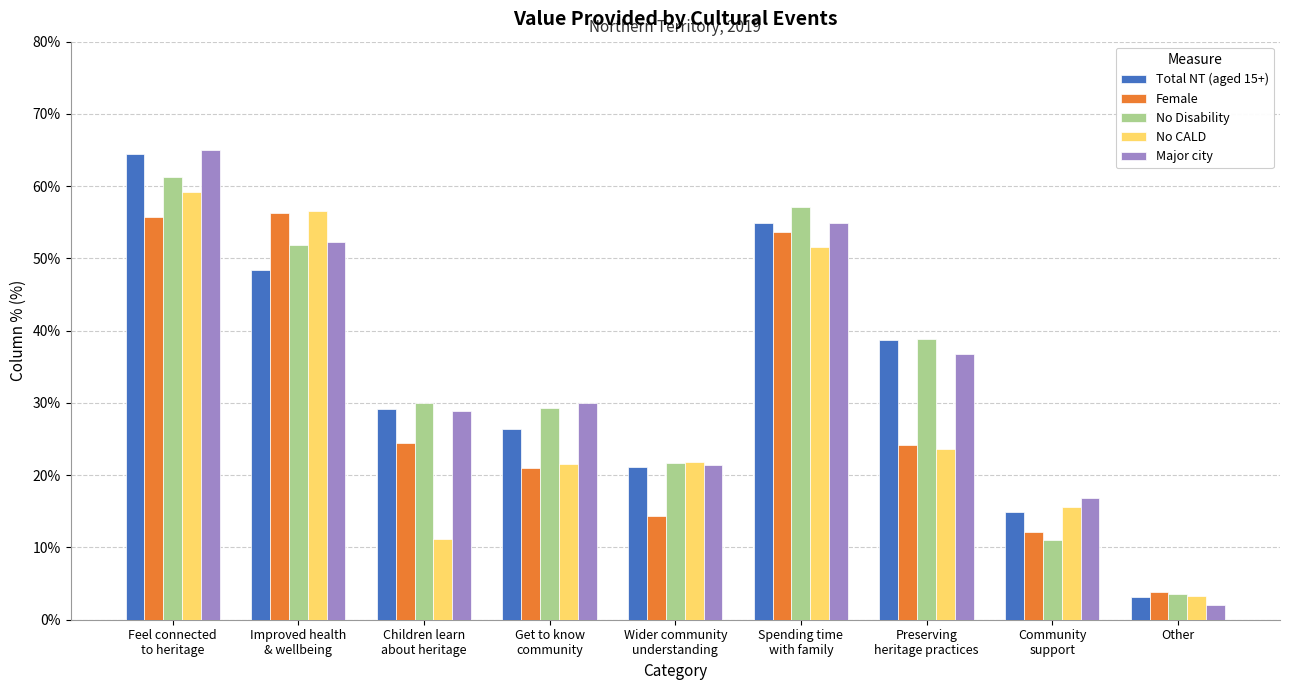

Which series changed the most between Feel connected
to heritage and Get to know
community?

Total NT (aged 15+)